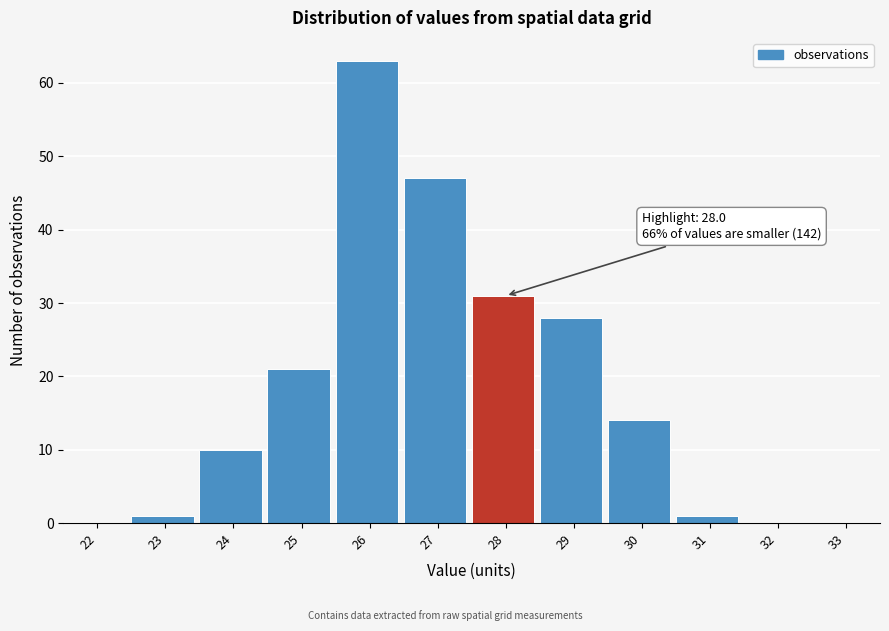

Reading left to right, what are all the values shown in this chart?

22=0	23=1	24=10	25=21	26=63	27=47	28=31	29=28	30=14	31=1	32=0	33=0